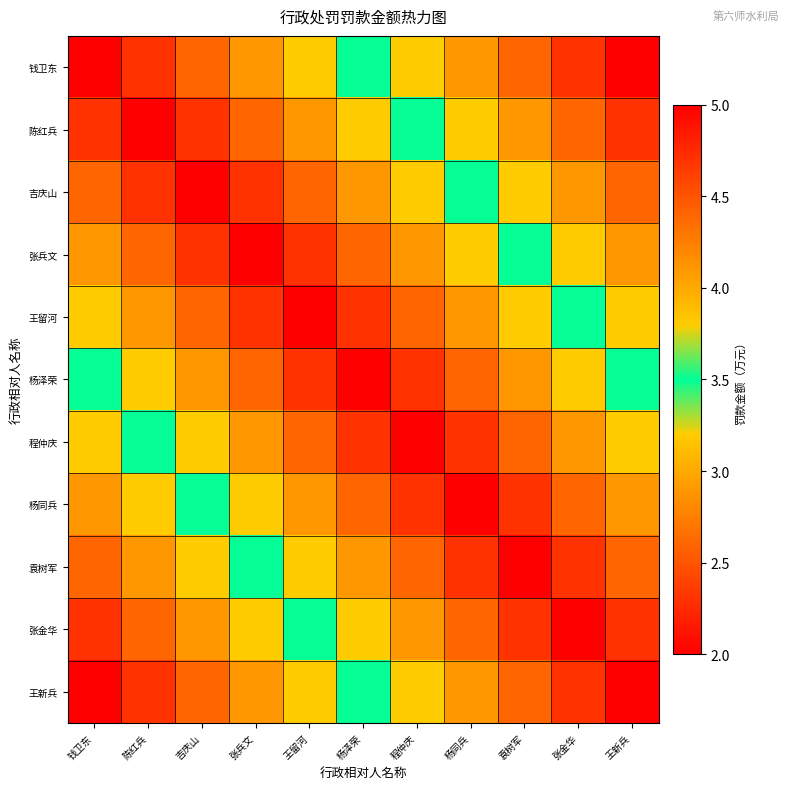

At which category is the sum across all series the highest?

钱卫东